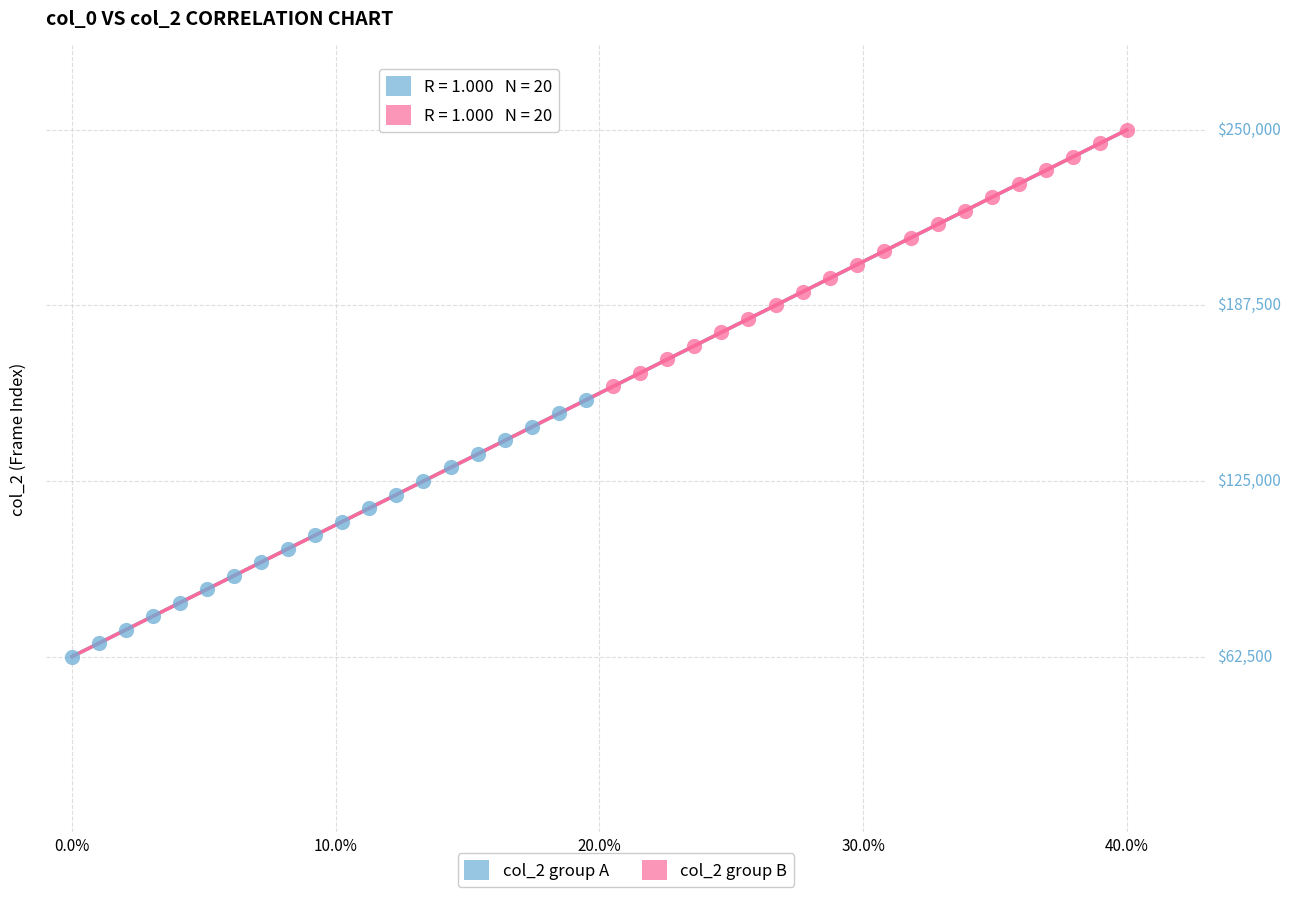

Which series reaches the maximum Y coordinate?

col_2 group B